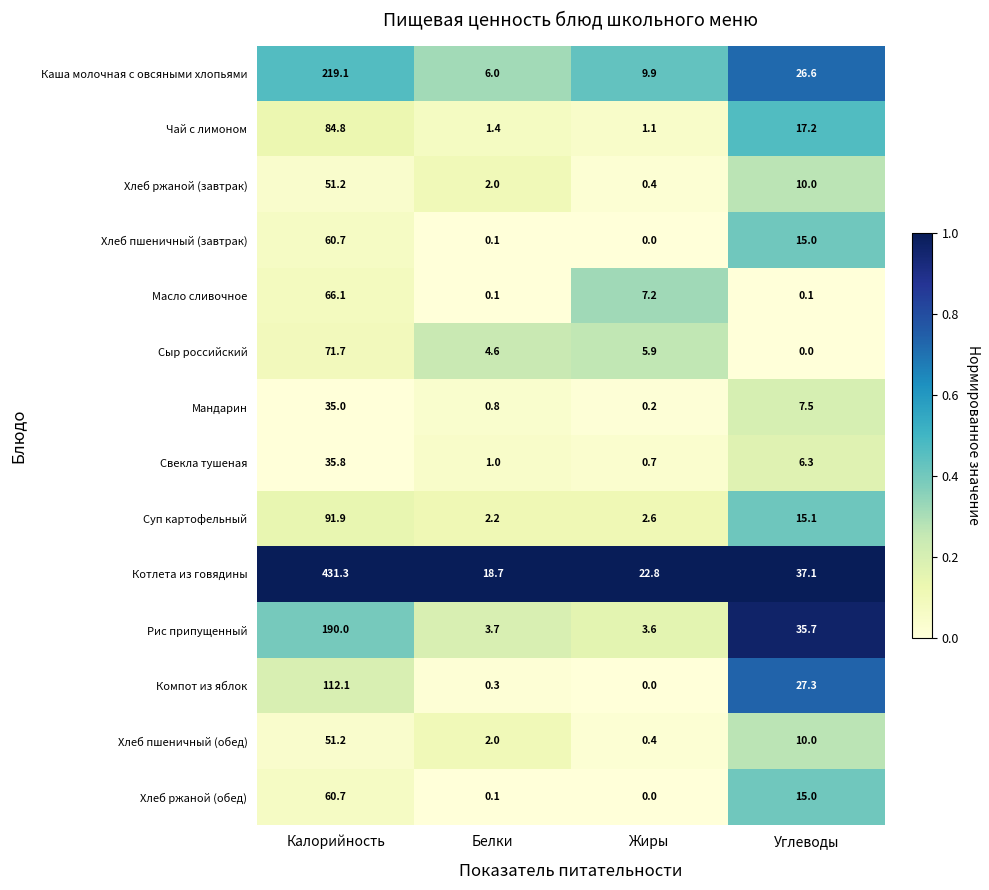

Which series has the largest total across all categories?

Котлета из говядины